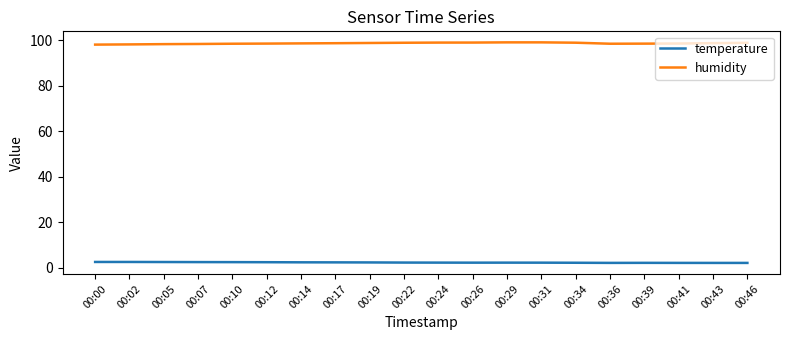

Which series has the largest total across all categories?

humidity